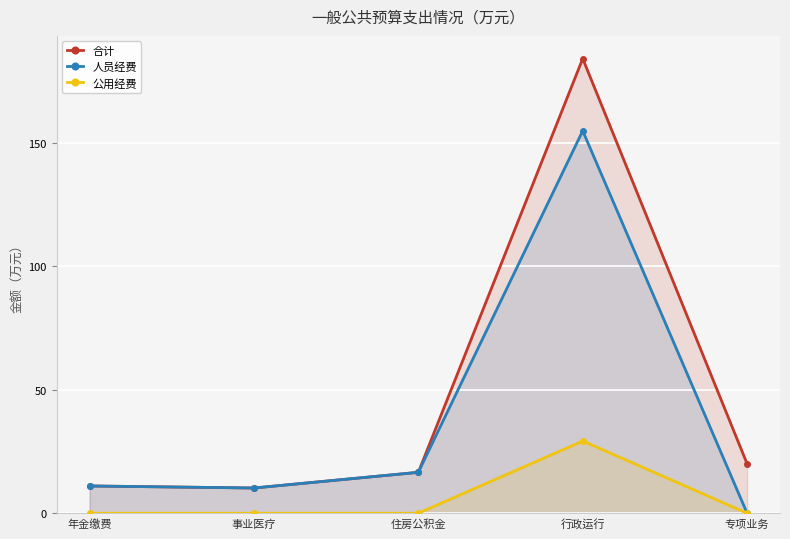

True or false: 公用经费 has more than 2 interior local peaks.

False